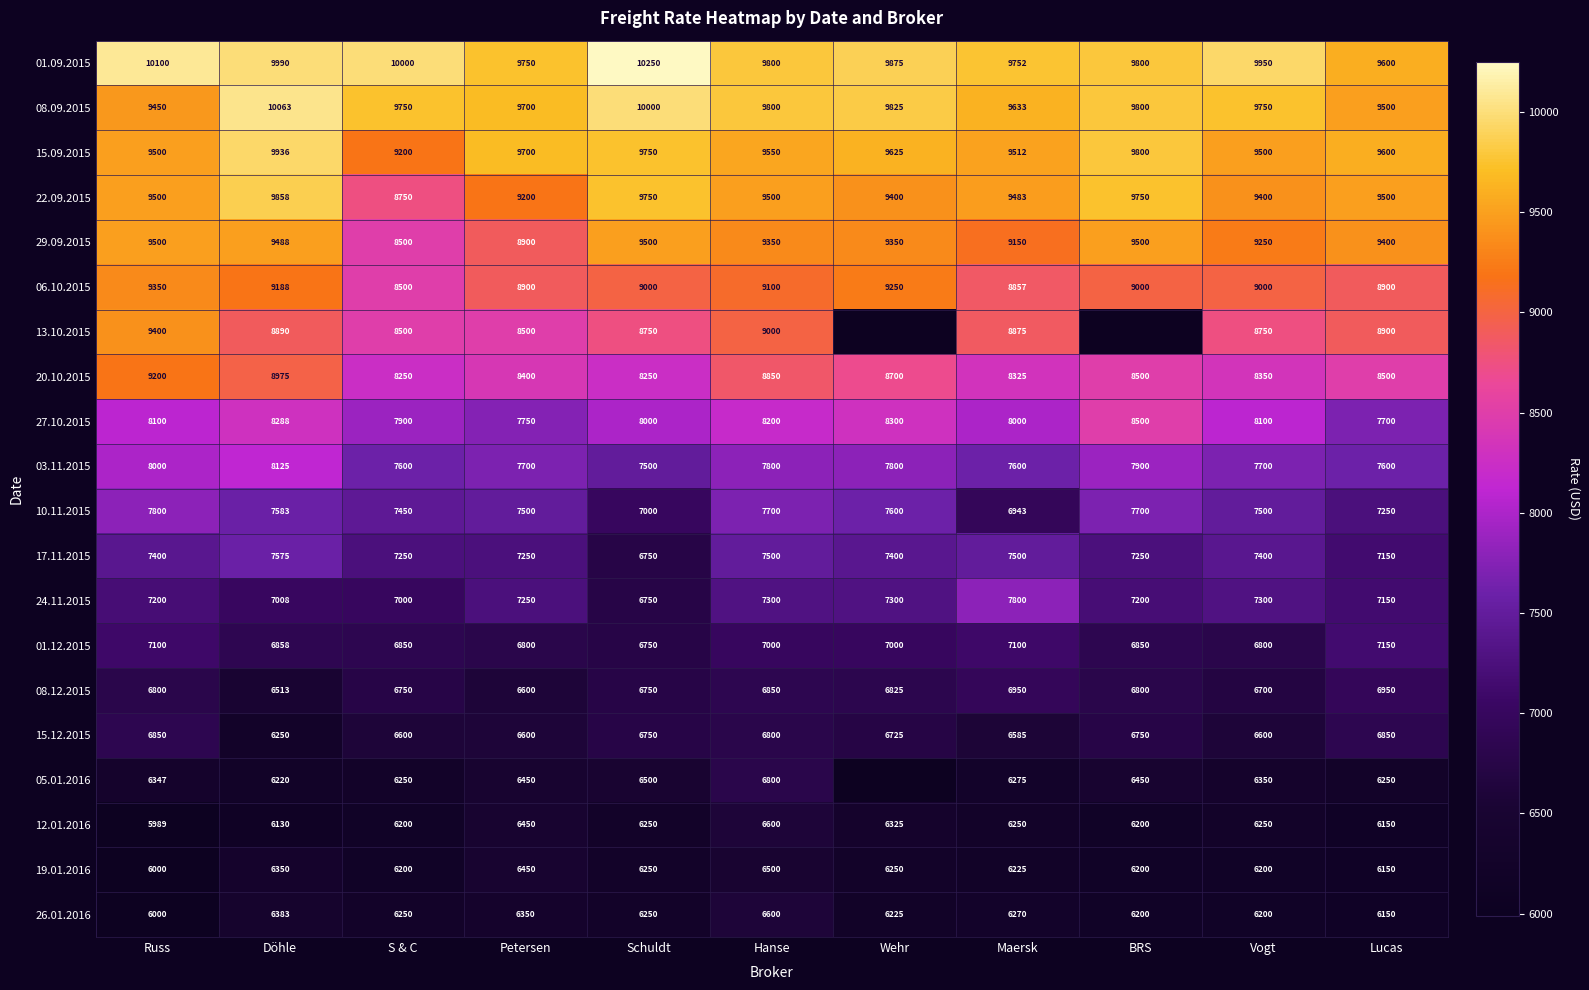

At which label is 24.11.2015 closest to 7275?

Petersen